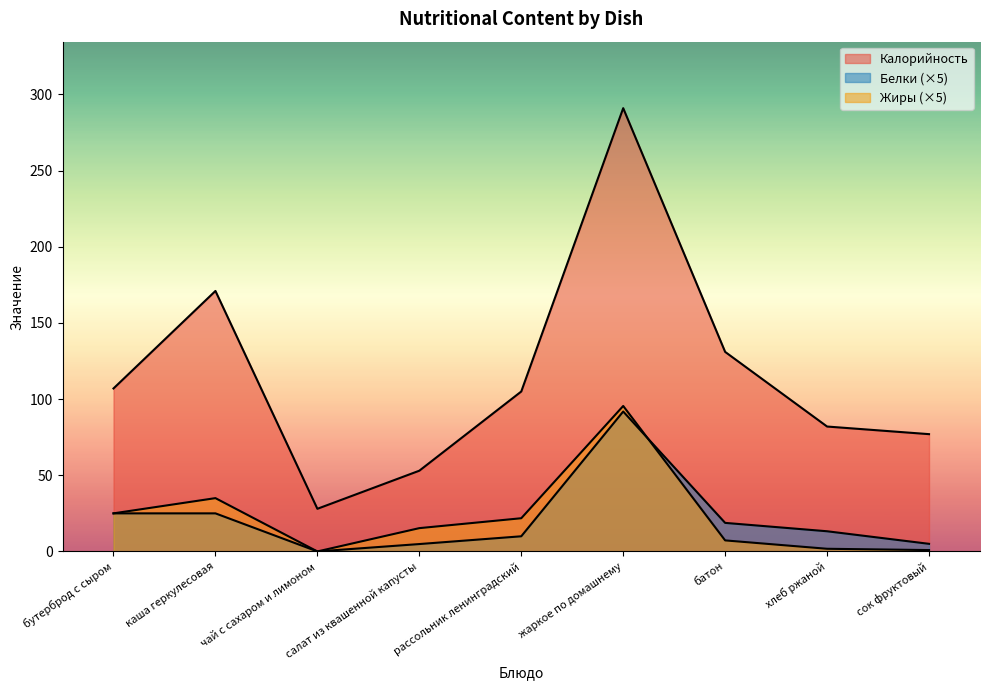

At which category is the sum across all series the highest?

жаркое по домашнему